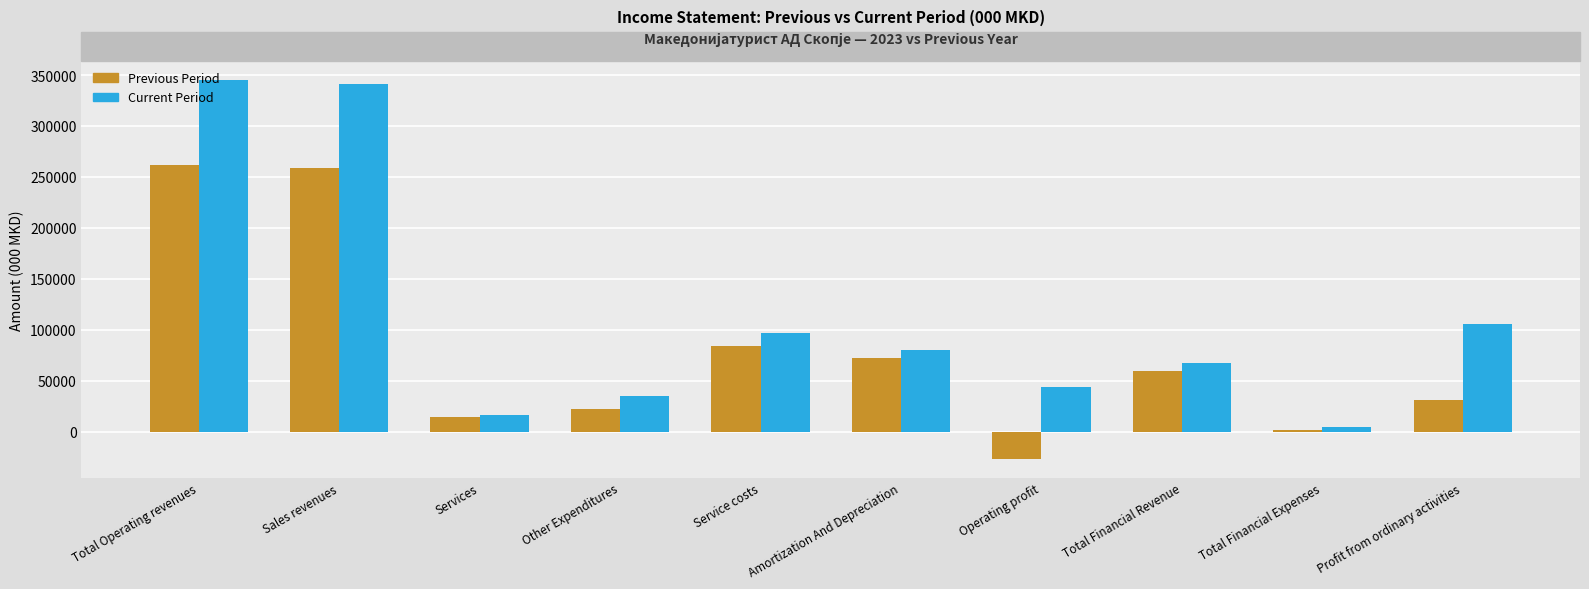

At which label does Current Period reach its peak?

Total Operating revenues